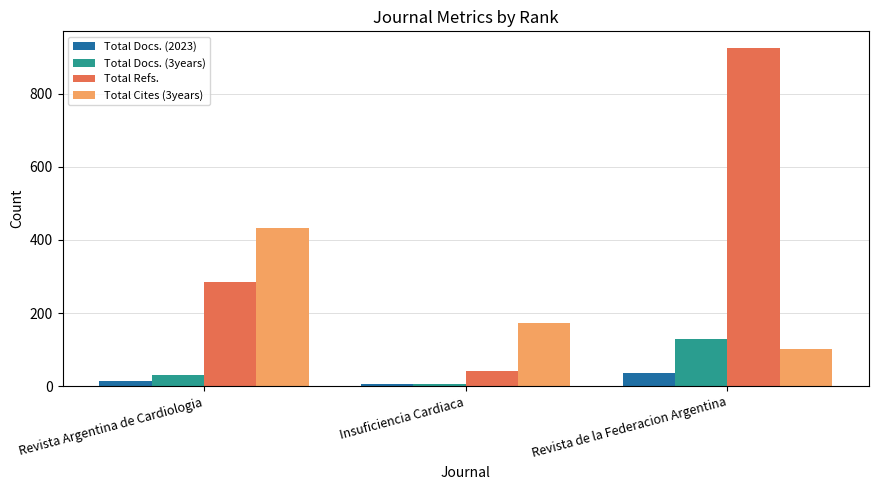

How many distinct data groups are displayed?

4